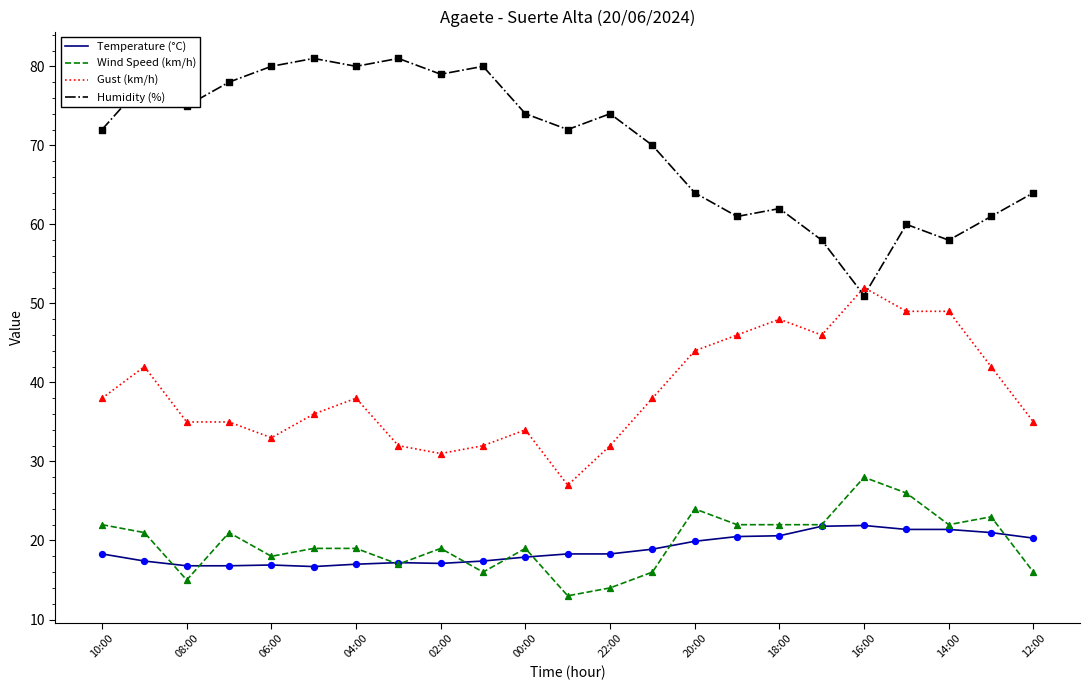

Which series has the largest total across all categories?

Humidity (%)